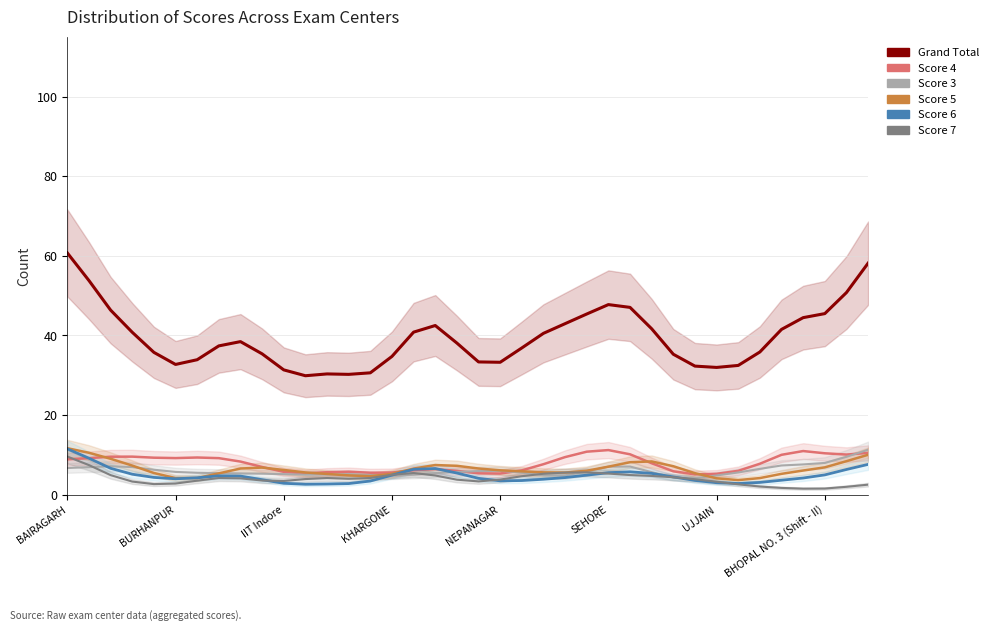

At which category is the sum across all series the highest?

BAIRAGARH